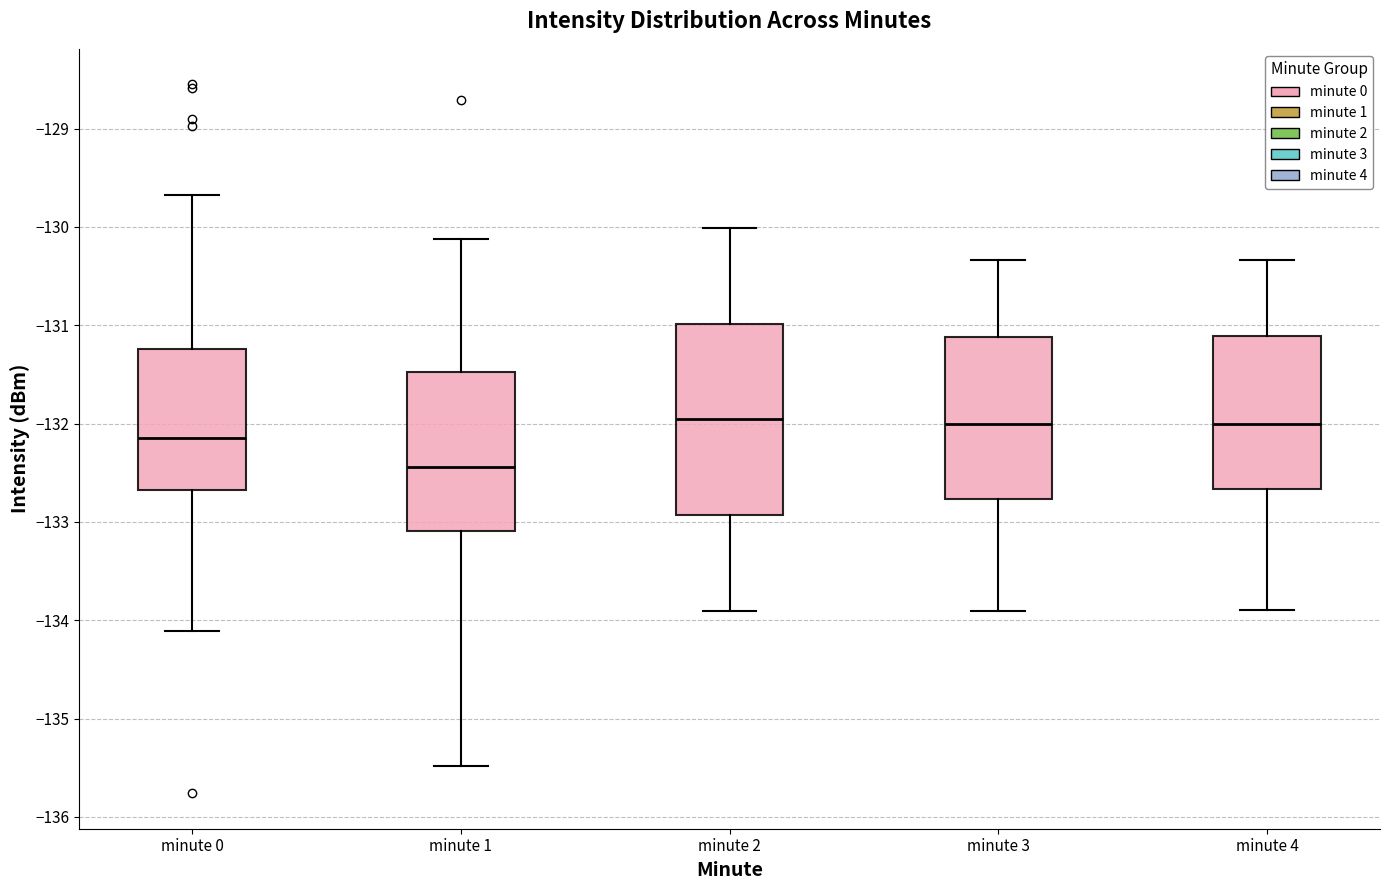

Where does the lower whisker of the box for minute 3 end on the y-axis? The values are not printed on the chart, so give them approximately, as read against the axis.

-133.9